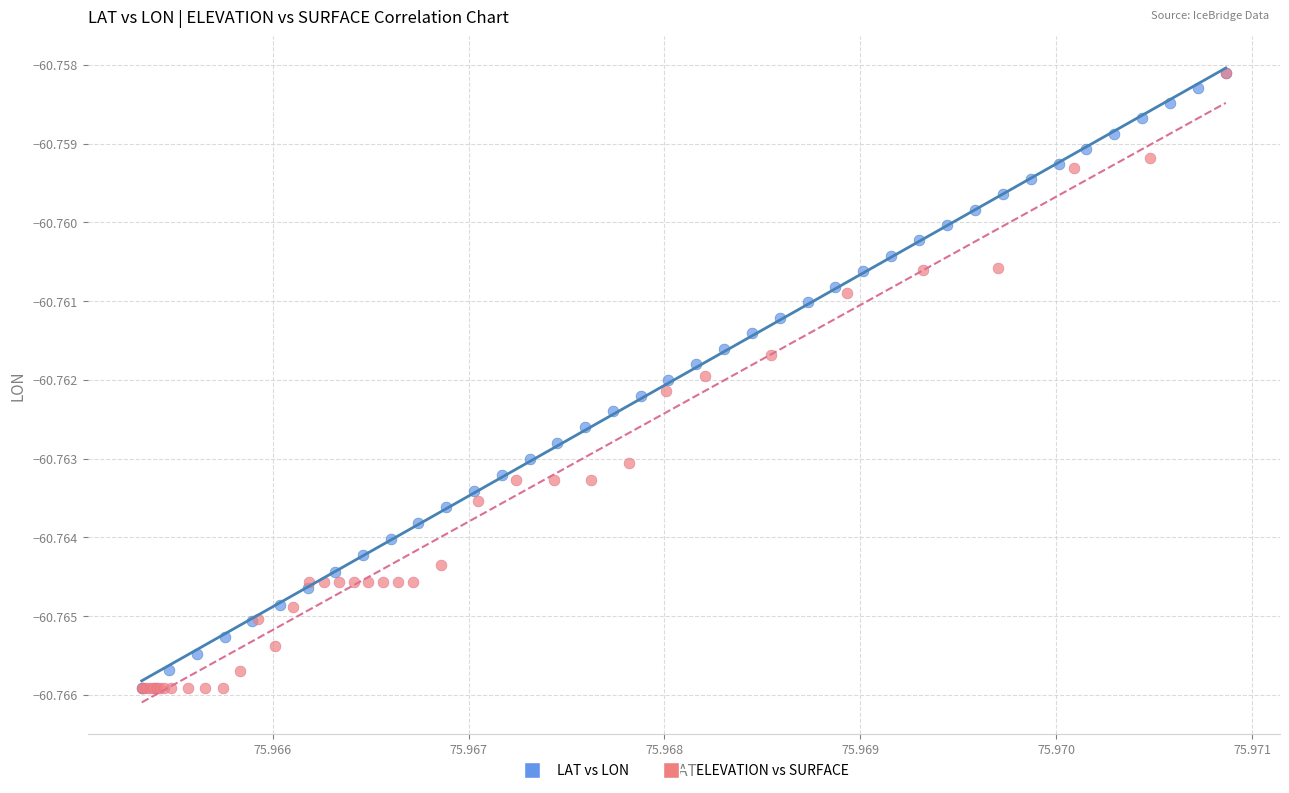

What are all the series names shown in the legend?

LAT vs LON, ELEVATION vs SURFACE